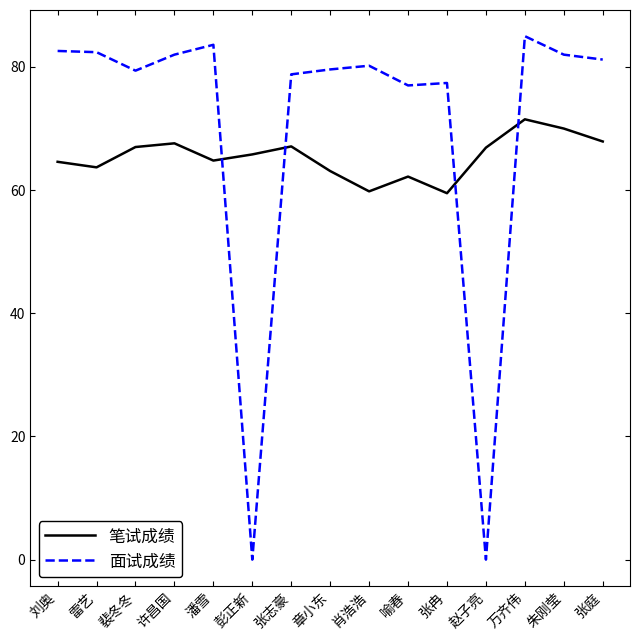

True or false: 笔试成绩 has a value of 67.0 at 裴冬冬.

True